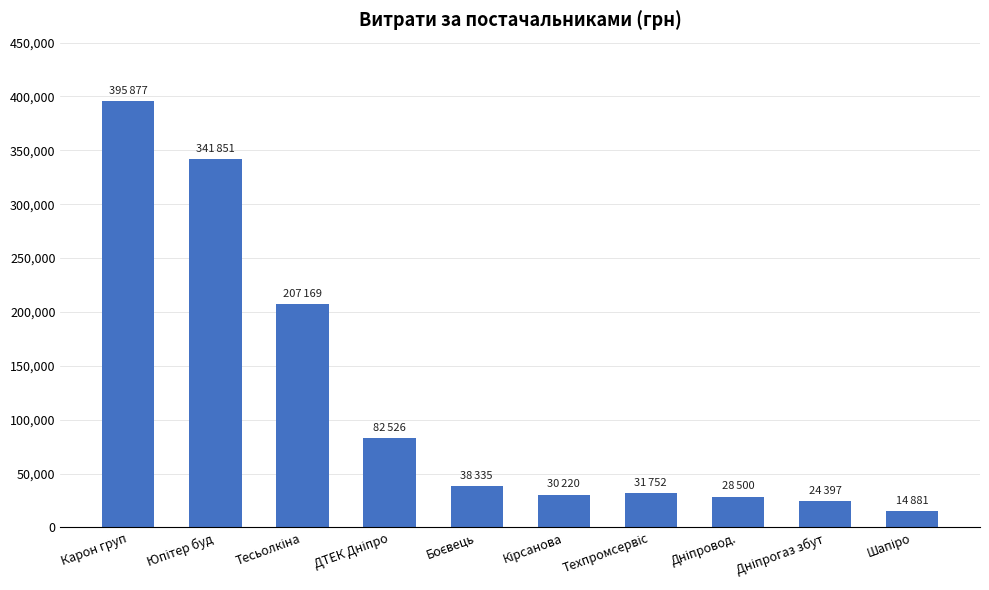

What is the difference between the maximum and second lowest values?

371479.5